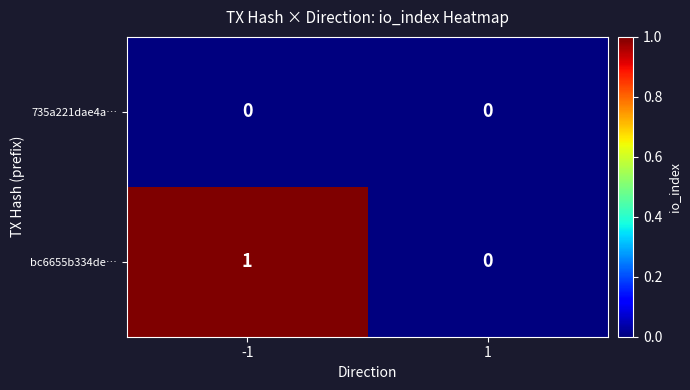

List the series in order of their overall mean, highest first.

bc6655b334de…, 735a221dae4a…